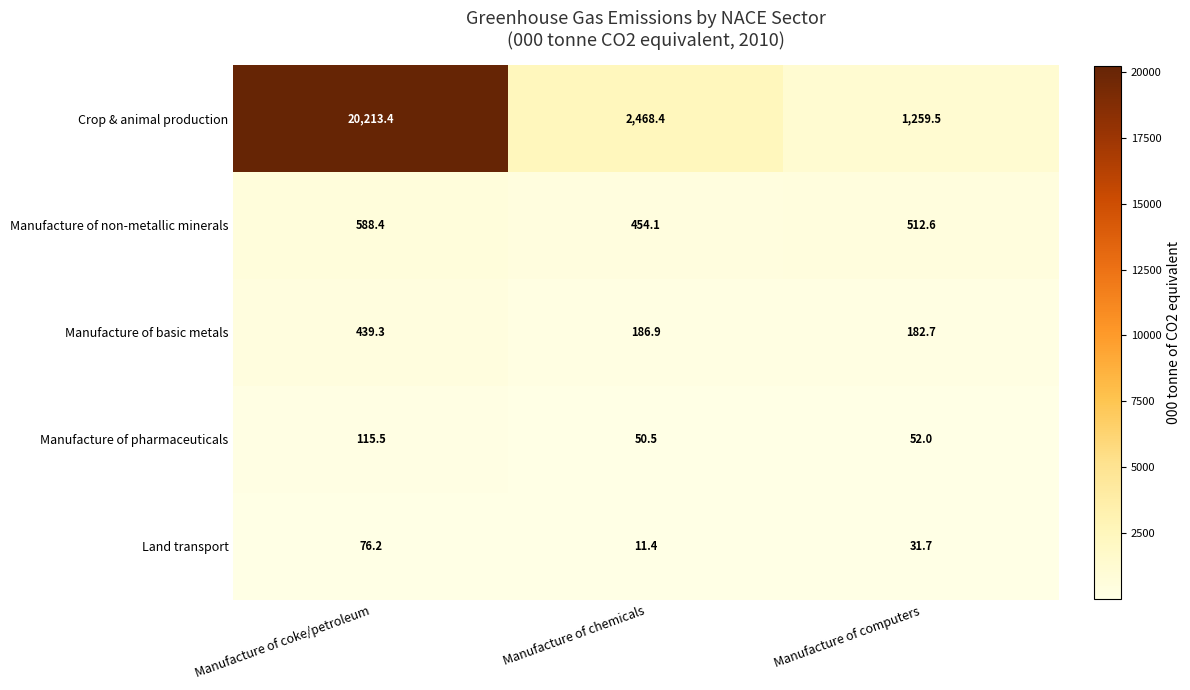

What is the difference between the Manufacture of pharmaceuticals values at Manufacture of computers and Manufacture of chemicals?

1.5